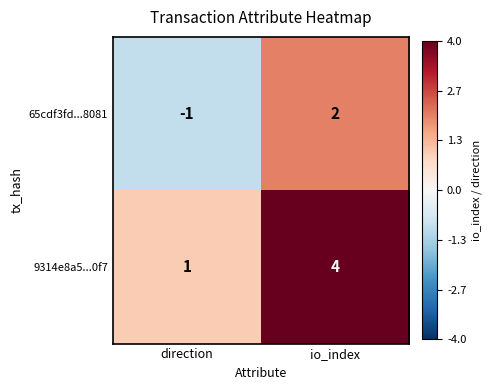

What is the difference between the maximum and minimum values in the 65cdf3fd...8081 series?

3